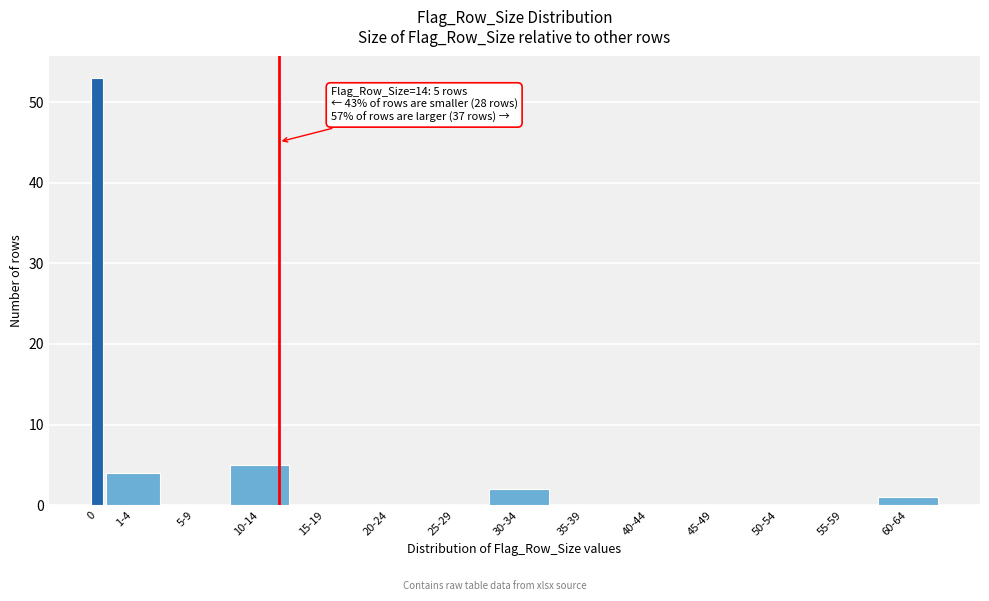

Reading right to left, what are all the values shown in this chart?

60-64=1	55-59=0	50-54=0	45-49=0	40-44=0	35-39=0	30-34=2	25-29=0	20-24=0	15-19=0	10-14=5	5-9=0	1-4=4	0=53